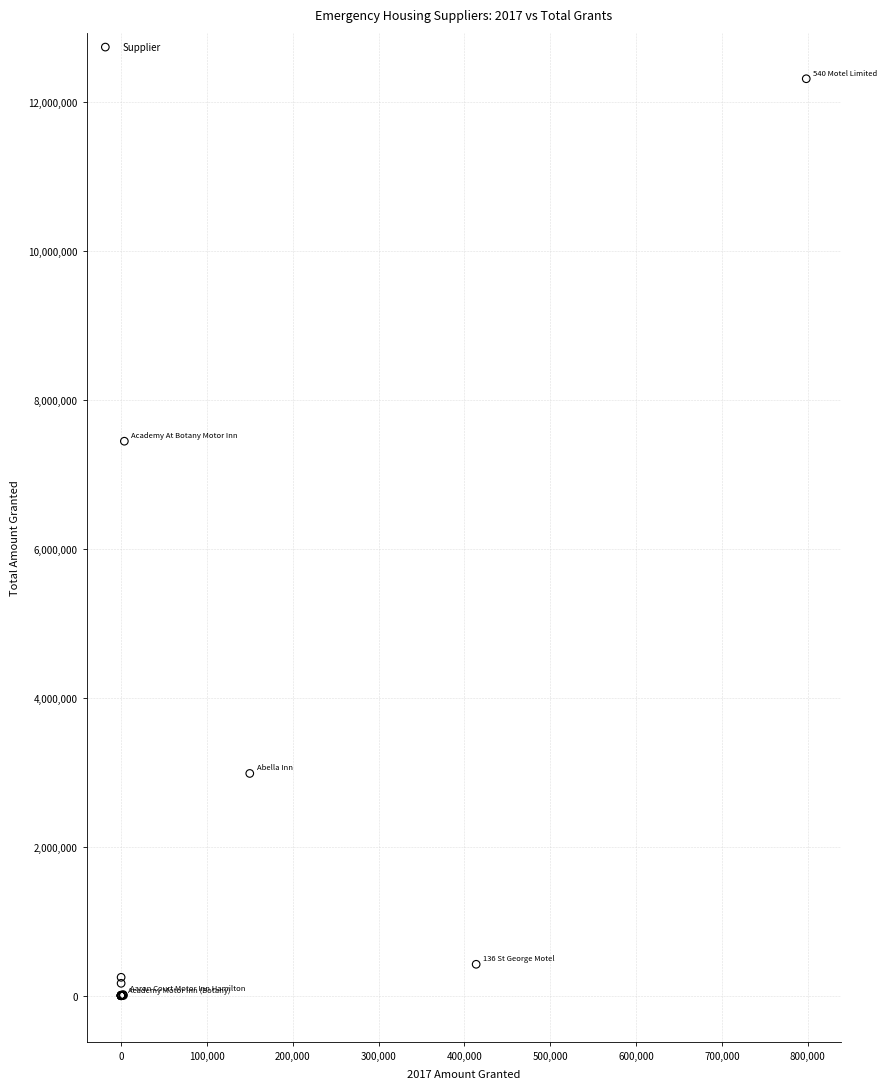

What Y value in the scatter plot is closest to 6153515?

7442234.3